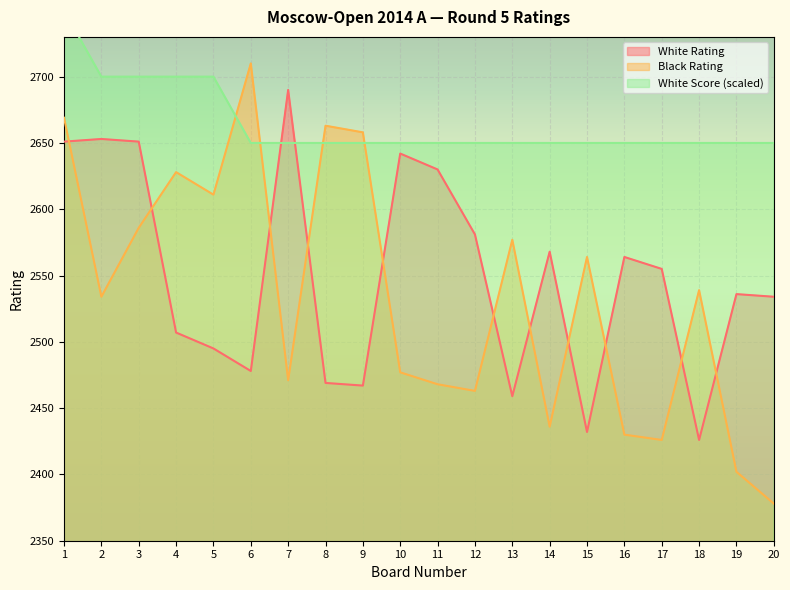

Reading right to left, extract all data points from this chart.

White Rating: 2534	2536	2426	2555	2564	2432	2568	2459	2581	2630	2642	2467	2469	2690	2478	2495	2507	2651	2653	2651
Black Rating: 2378	2402	2539	2426	2430	2564	2436	2577	2463	2468	2477	2658	2663	2471	2710	2611	2628	2586	2534	2669
White Score: 2650	2650	2650	2650	2650	2650	2650	2650	2650	2650	2650	2650	2650	2650	2650	2700	2700	2700	2700	2750